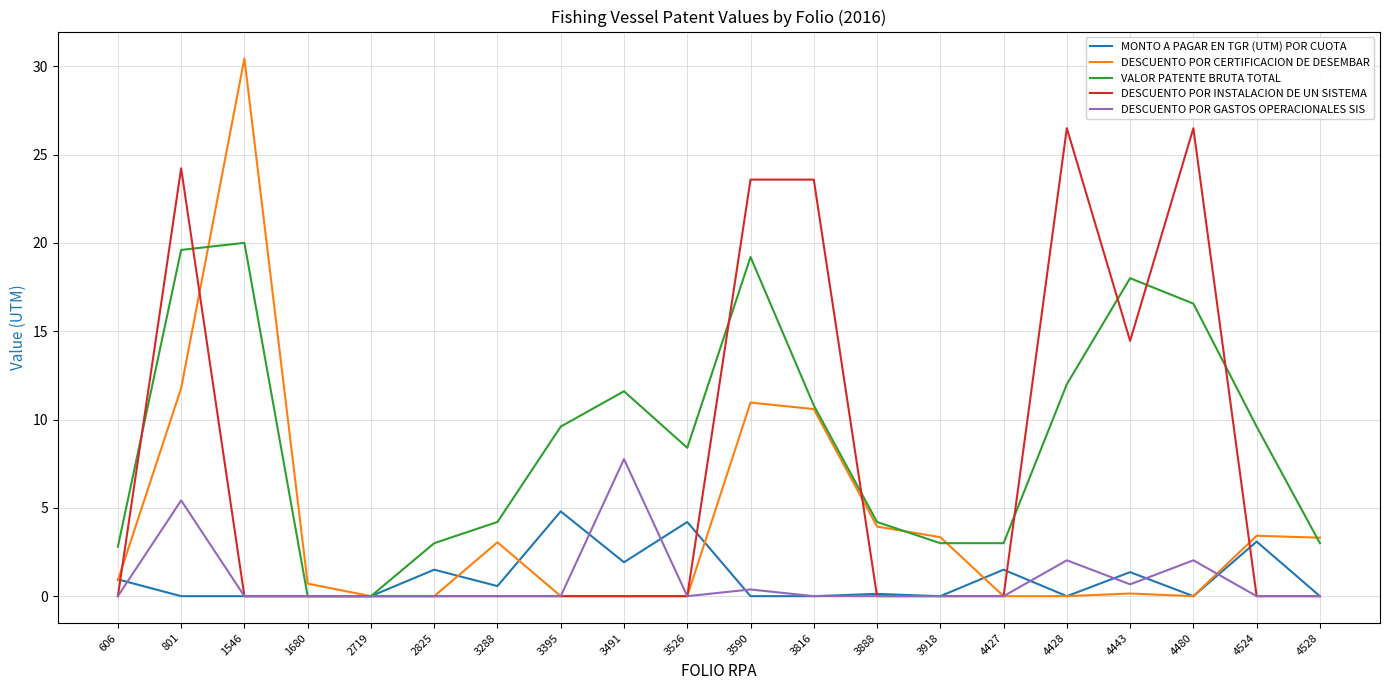

List the series in order of their peak value, highest first.

DESCUENTO POR CERTIFICACION DE DESEMBAR, DESCUENTO POR INSTALACION DE UN SISTEMA, VALOR PATENTE BRUTA TOTAL, DESCUENTO POR GASTOS OPERACIONALES SIS, MONTO A PAGAR EN TGR (UTM) POR CUOTA